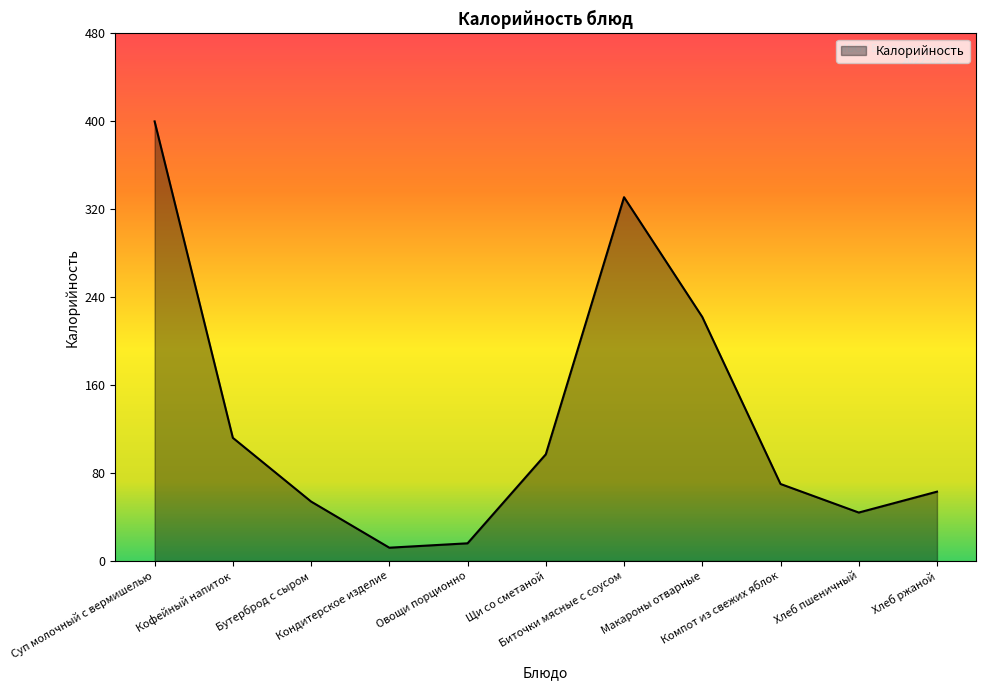

How many interior local peaks (higher than both neighbors) does the data have?

1